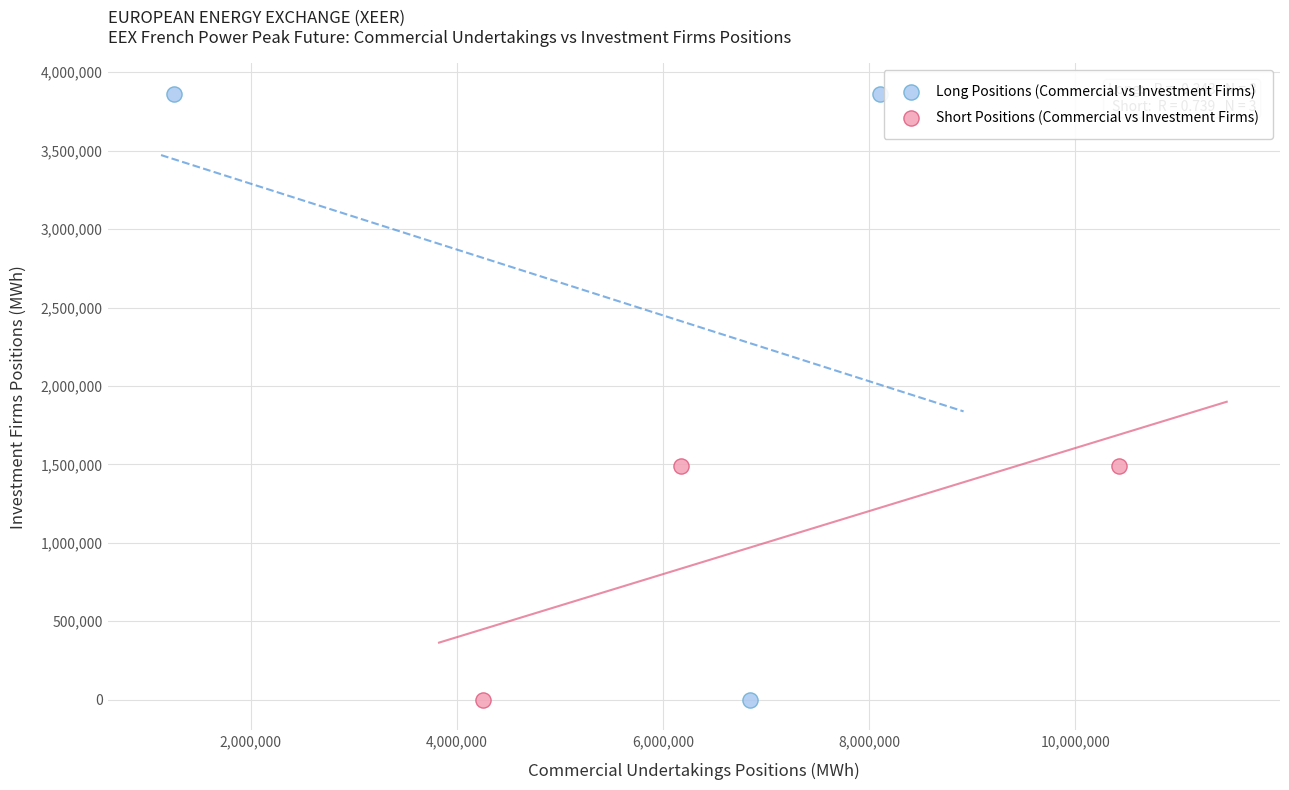

Which series has the largest Y range (max minus min)?

Long Positions (Commercial vs Investment Firms)